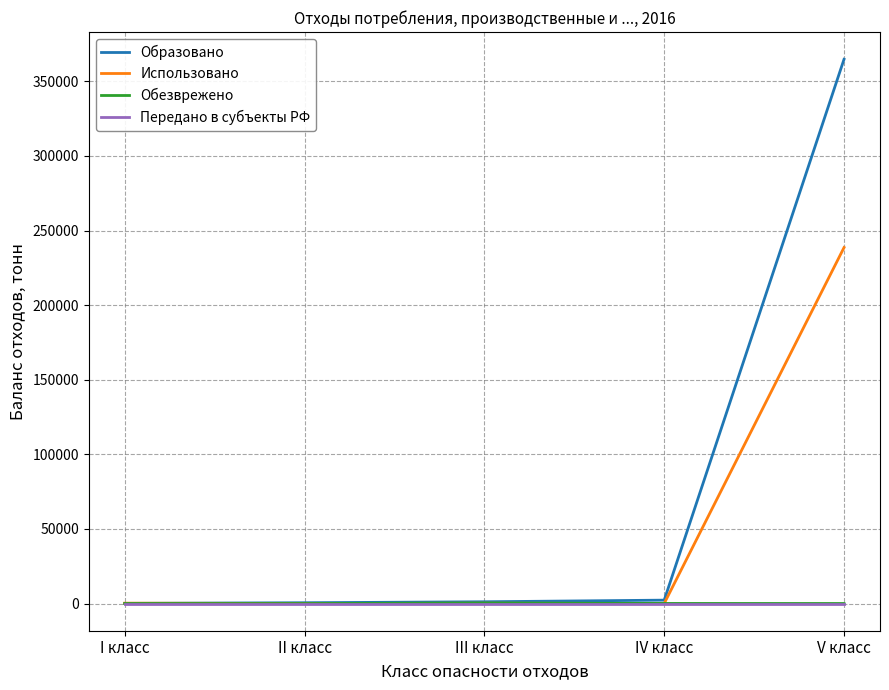

The Обезврежено series shows 0.0 at I класс. True or false?

True